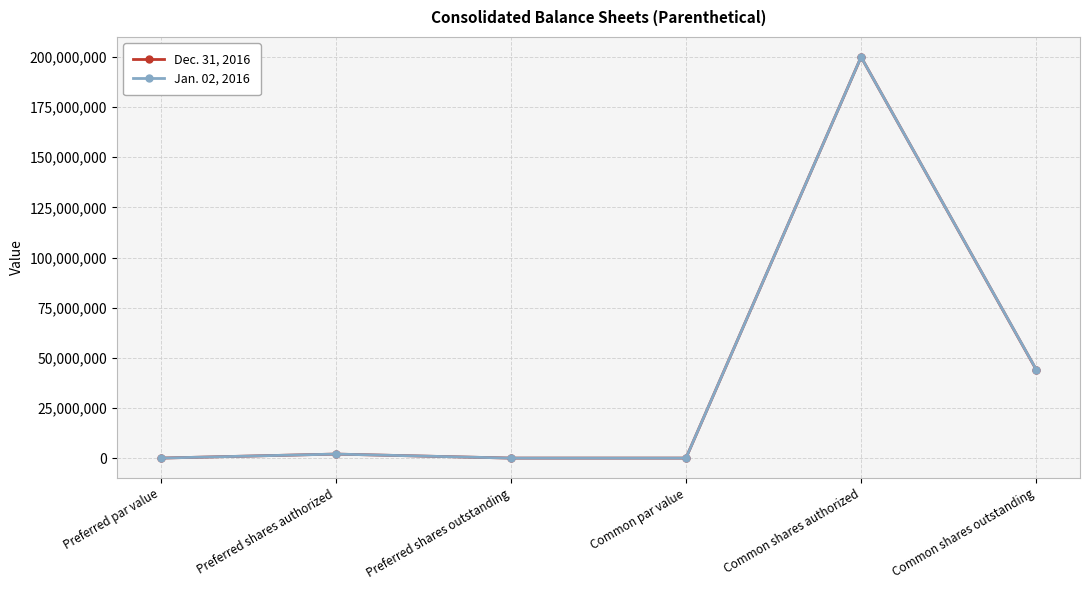

What is the label of the 2nd point from the left?

Preferred shares authorized